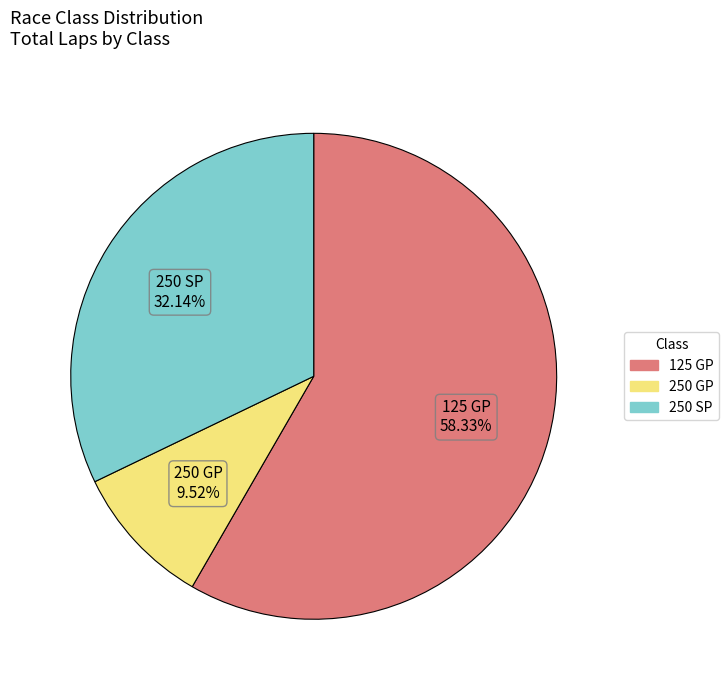

To the nearest percent, what portion does 250 GP represent?

10%